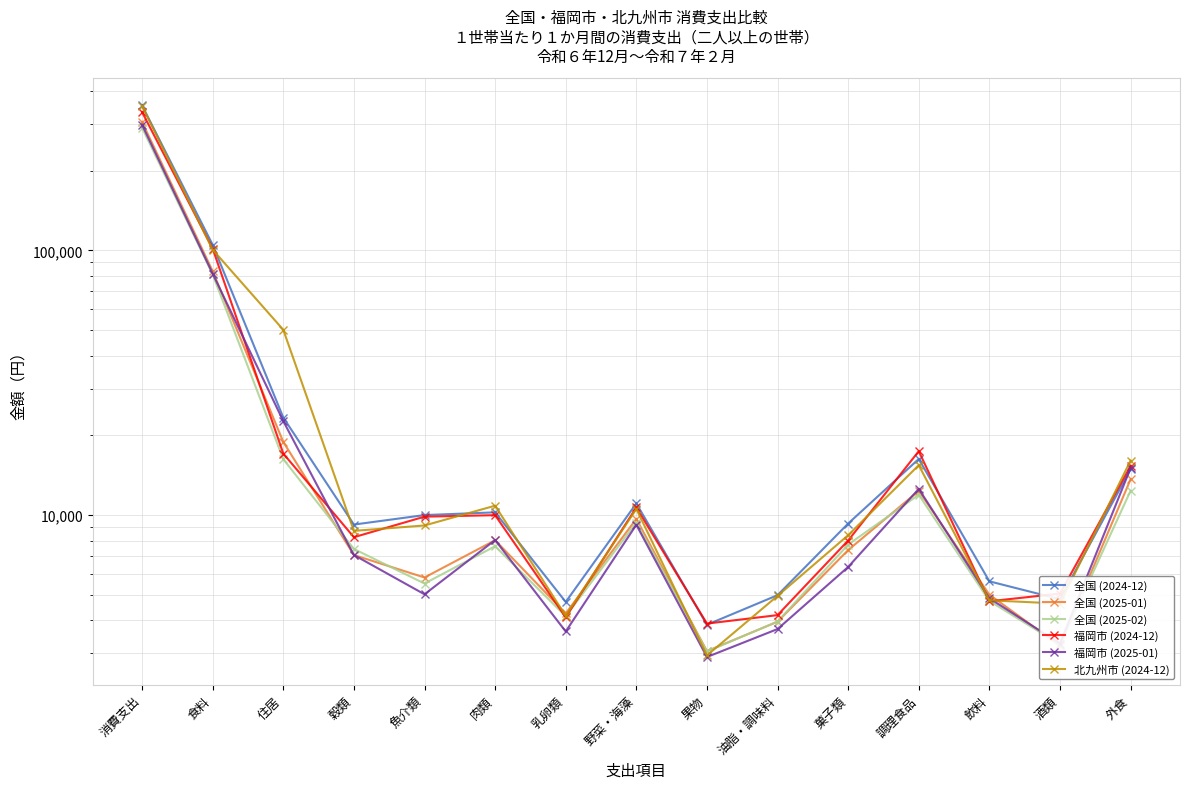

At which category is the sum across all series the highest?

消費支出